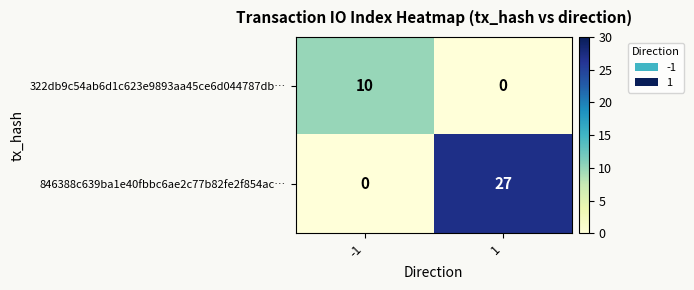

List the series in order of their overall mean, highest first.

846388c639ba1e40fbbc6ae2c77b82fe2f854ac…, 322db9c54ab6d1c623e9893aa45ce6d044787db…